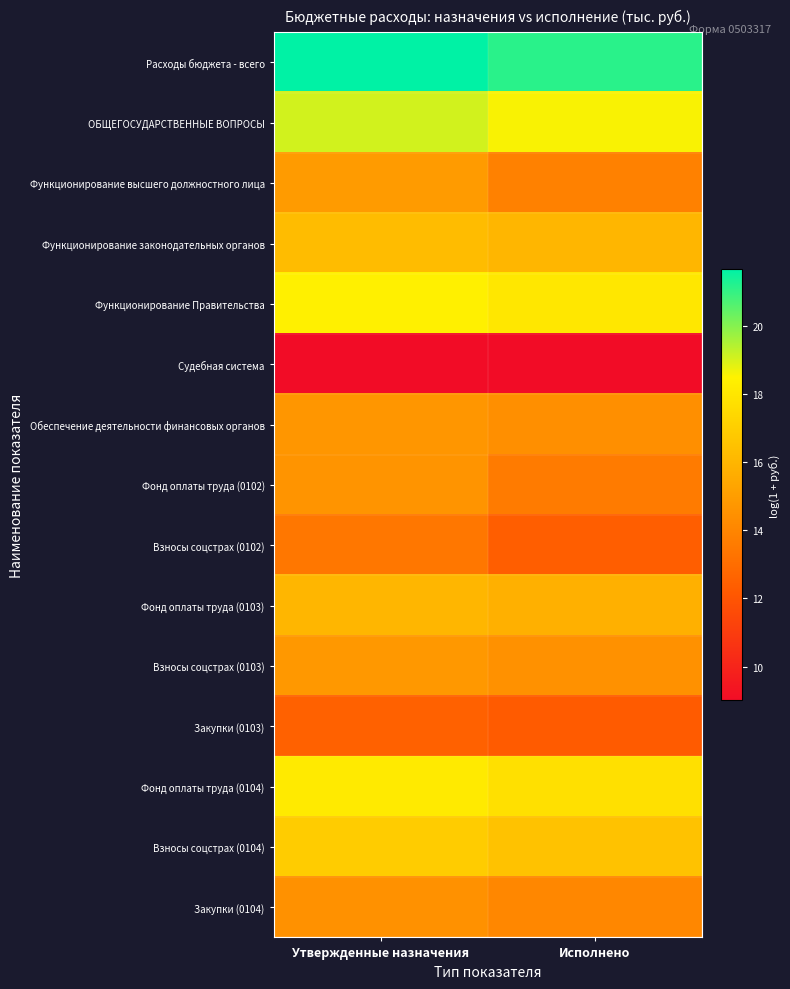

What is the total value across all series at Исполнено?

227.9